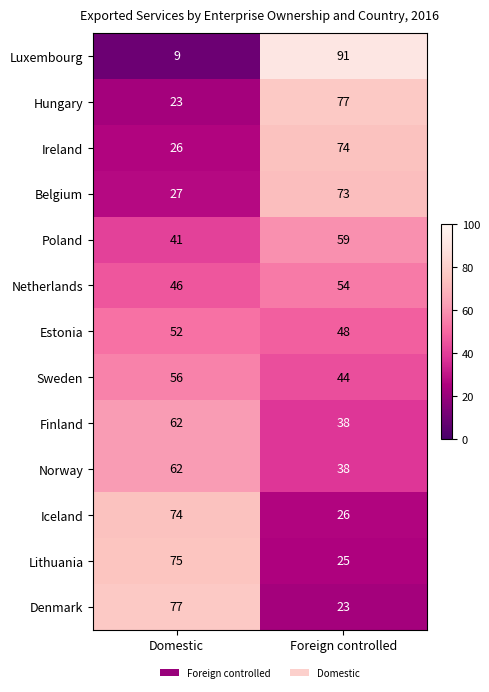

Is it true that Lithuania equals 25 at Foreign controlled?

True